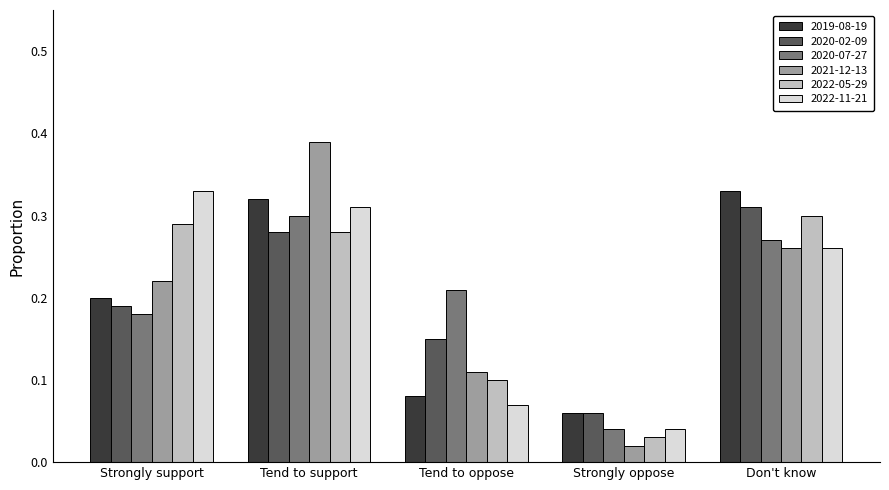

True or false: 2022-11-21 has a value of 0.0 at Tend to oppose.

False